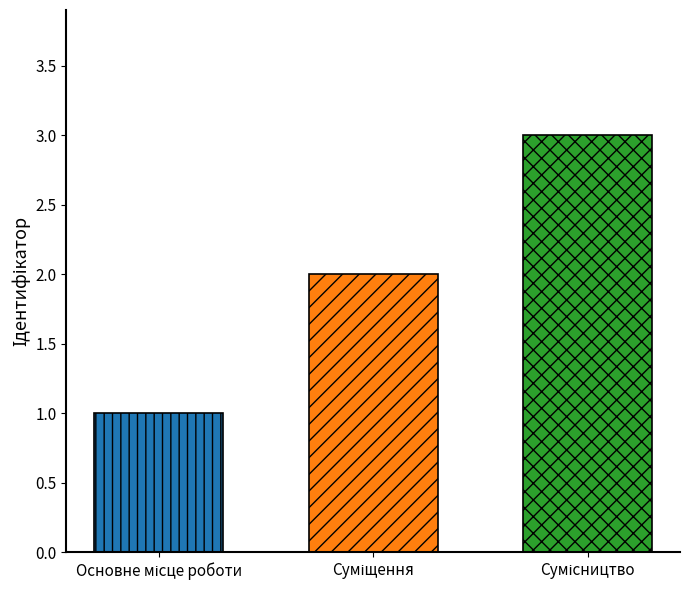

Are the bars horizontal?

No